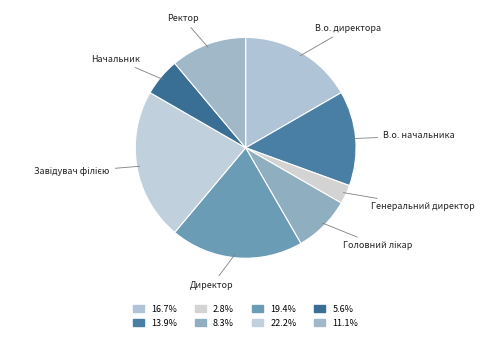

How many segments does this pie chart have?

8